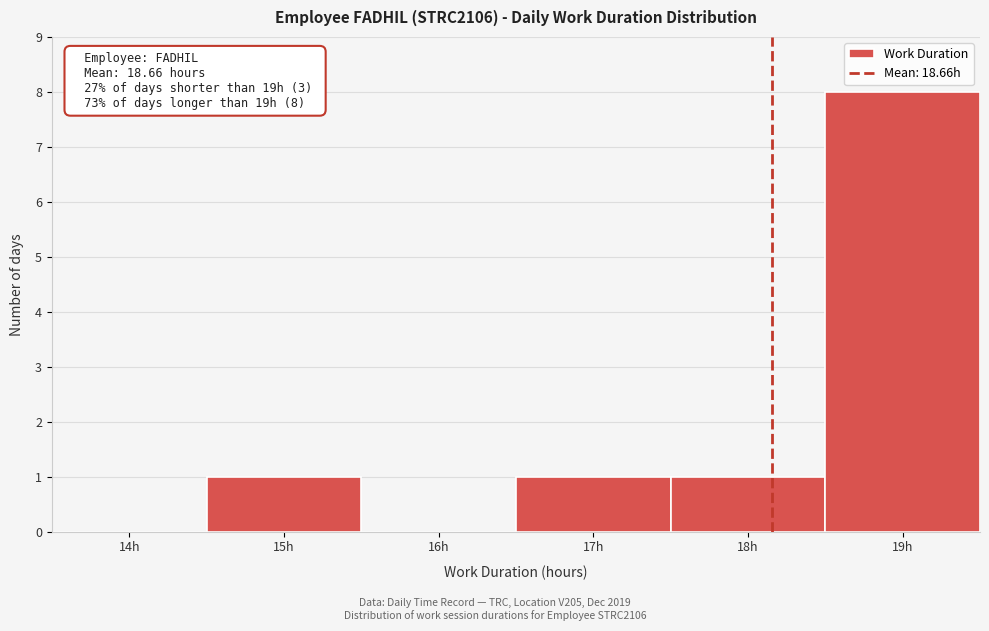

Reading right to left, what are all the values shown in this chart?

19h=8	18h=1	17h=1	16h=0	15h=1	14h=0